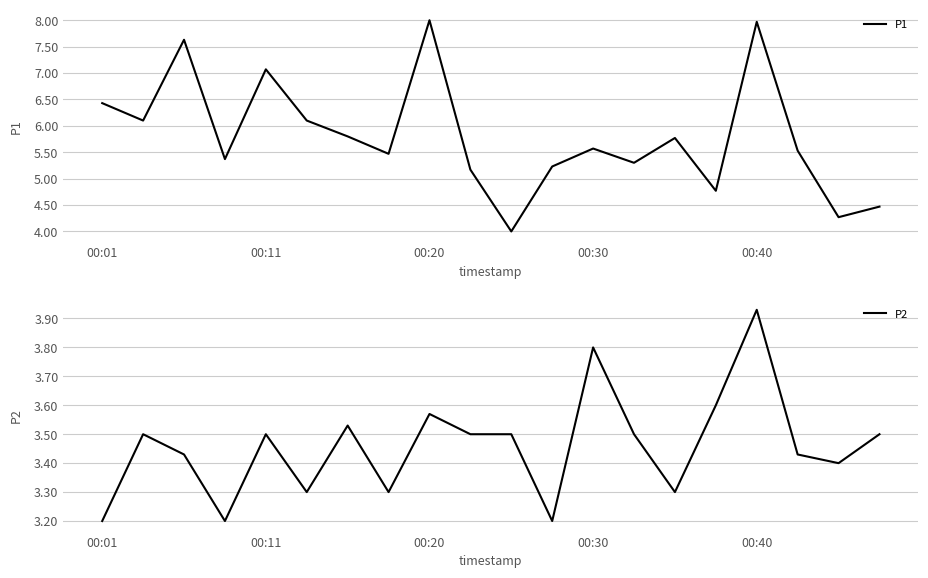

Is it true that P1 equals 0.9 at 18?

False